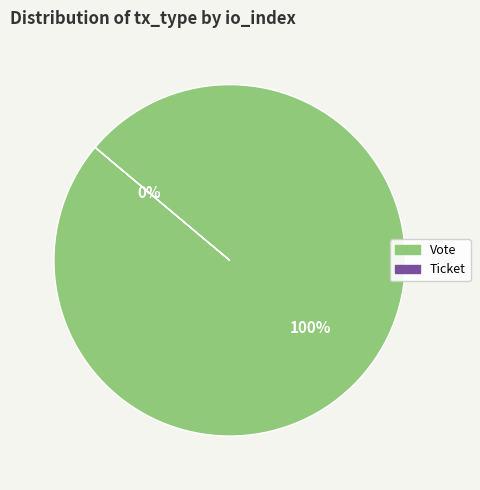

Is Ticket (io_index=0) the majority of the pie?

No